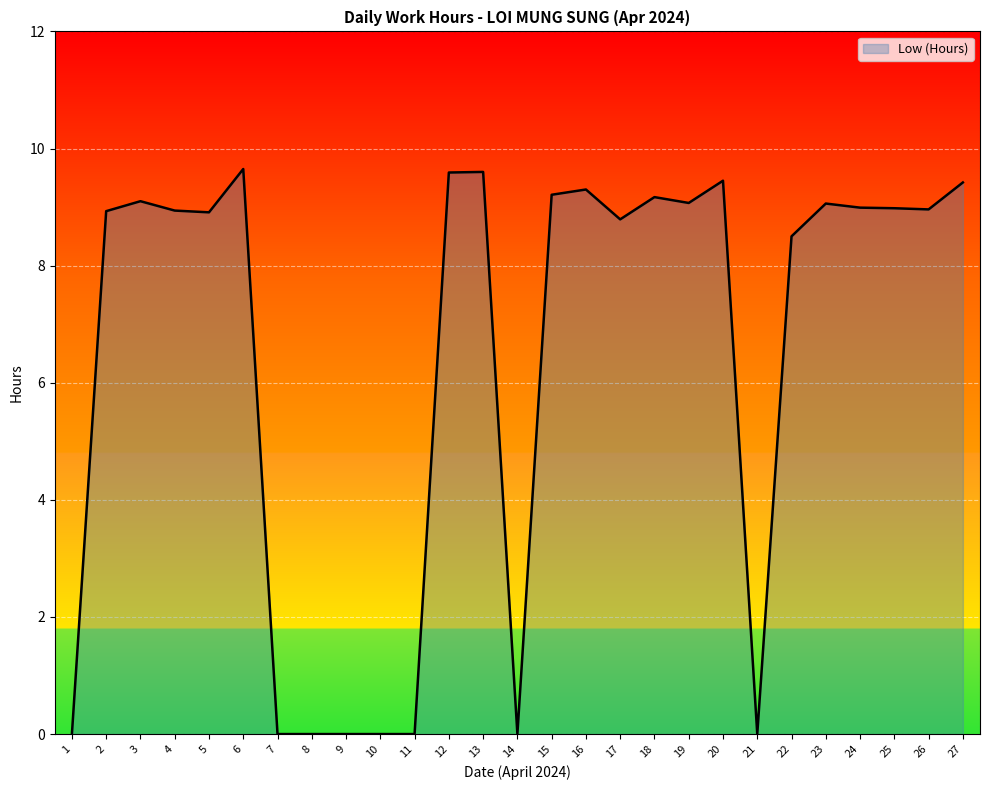

Read the value at 25.

9.0